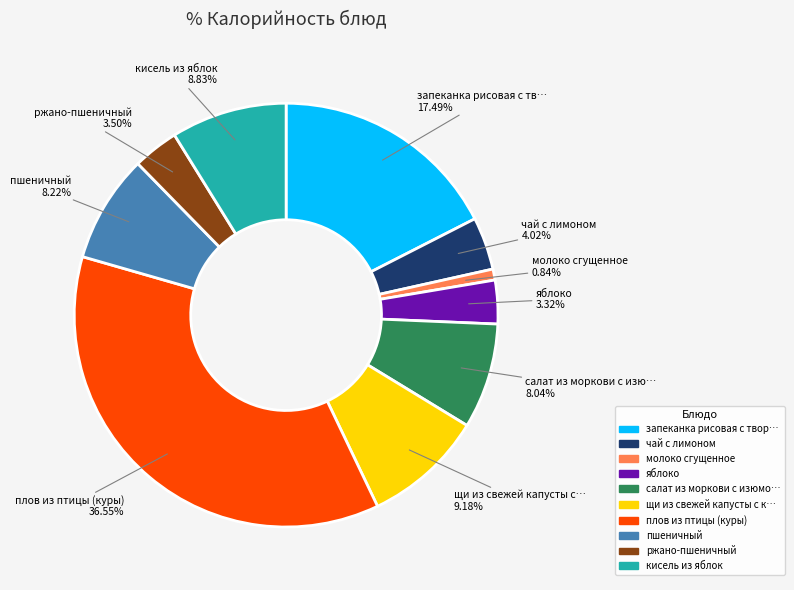

Is there any slice that represents more than half of the pie?

No